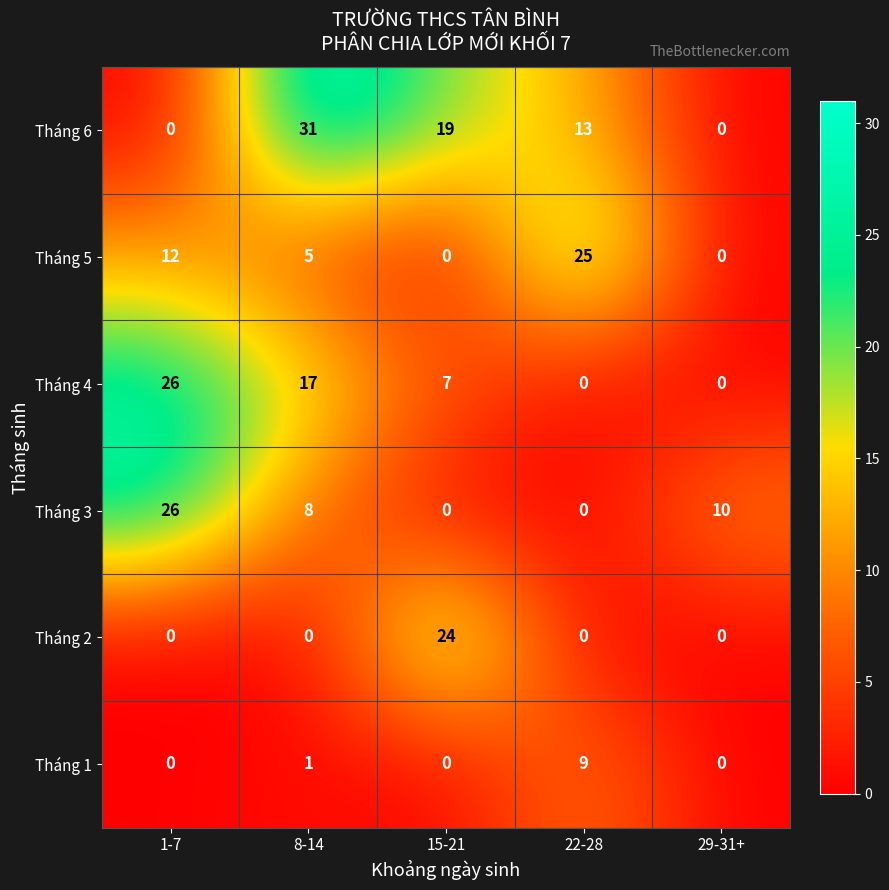

Is it true that Tháng 3 equals 0 at 22-28?

True